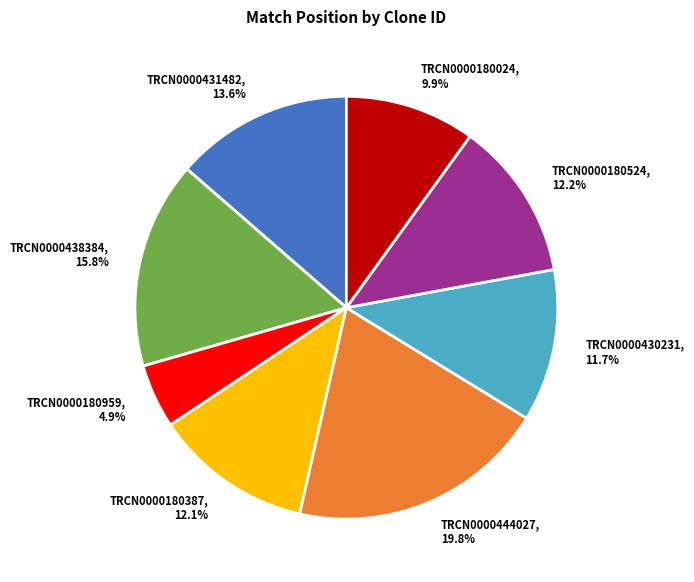

To the nearest percent, what portion does TRCN0000180959 represent?

5%